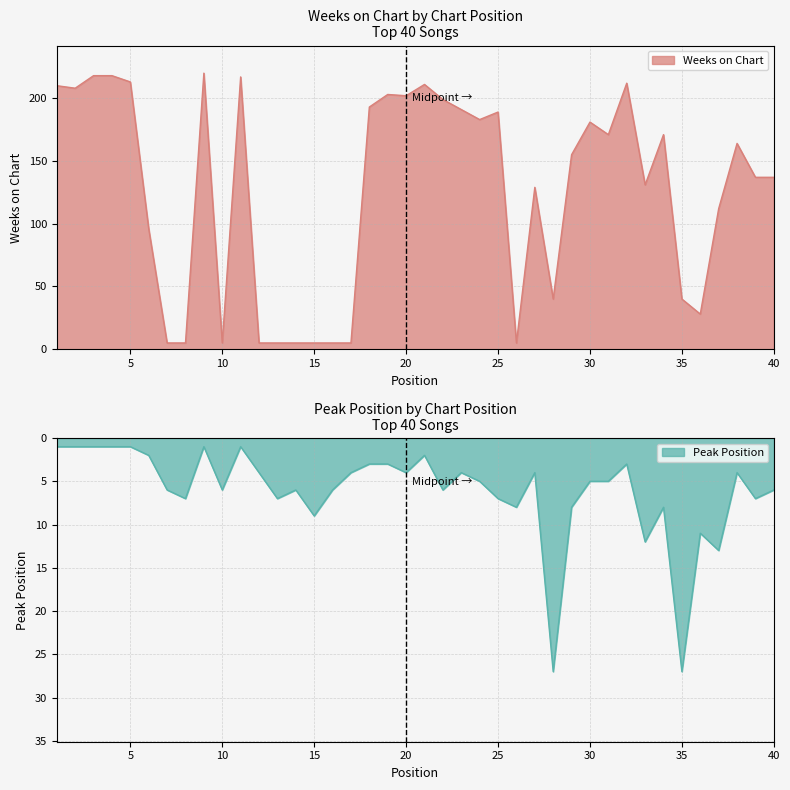

After their last crossing, which series has the higher values: Weeks on Chart or Peak Position?

Weeks on Chart